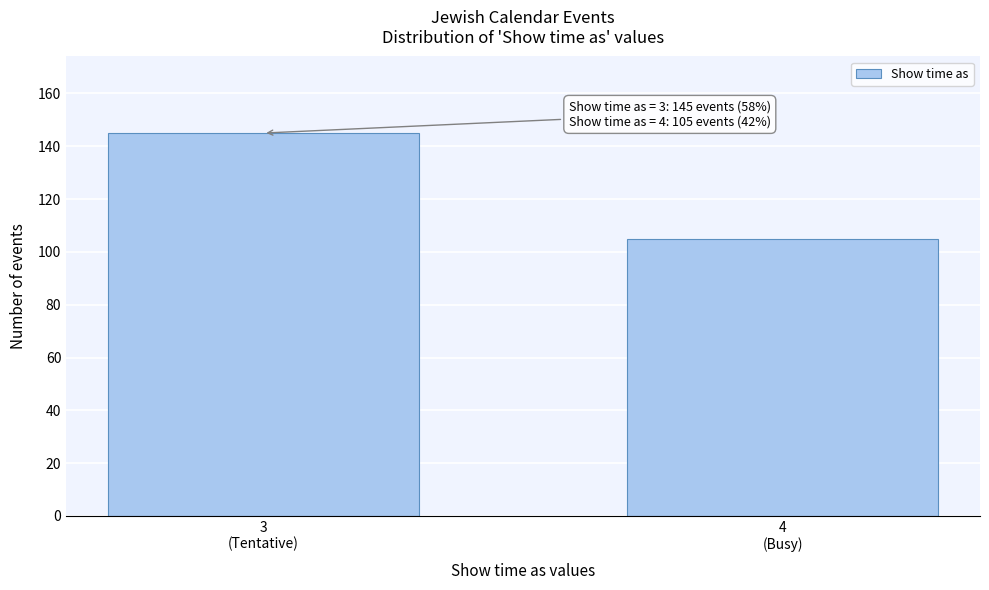

Reading right to left, transcribe all the data shown in this chart.

105	145